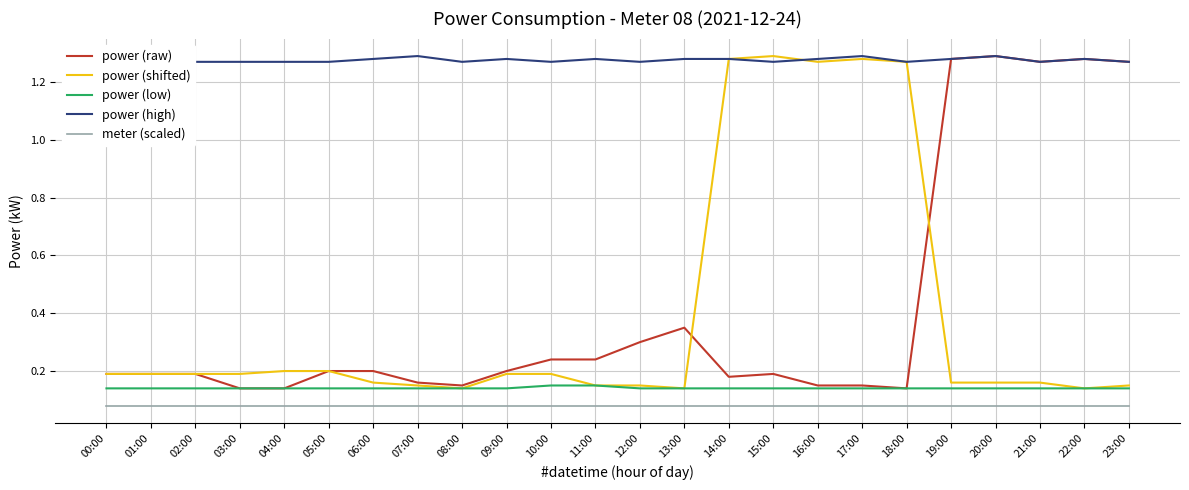

What is the spread (max minus min) of values at 19:00?

1.2